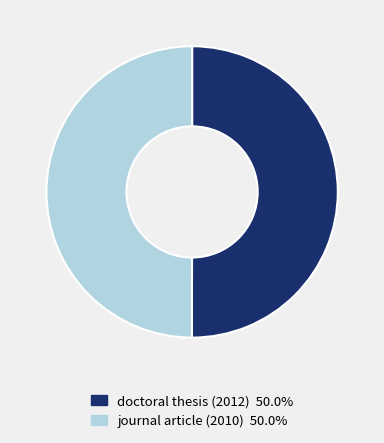

Is the sum of journal article (2010) and doctoral thesis (2012) greater than half?

Yes